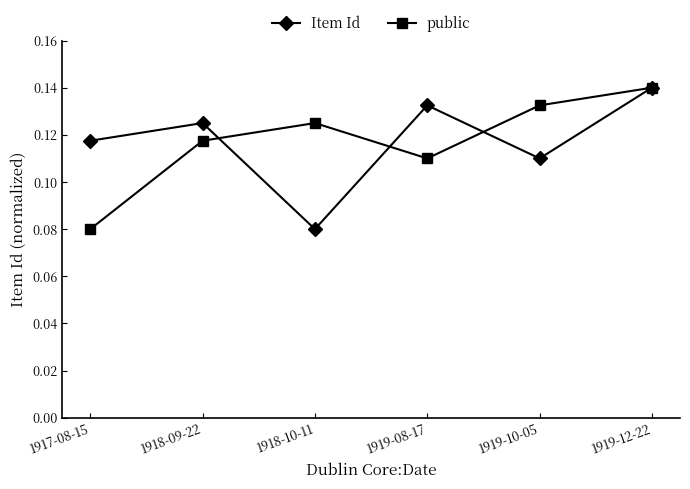

The value of public at 1919-08-17 is 0.2. True or false?

False